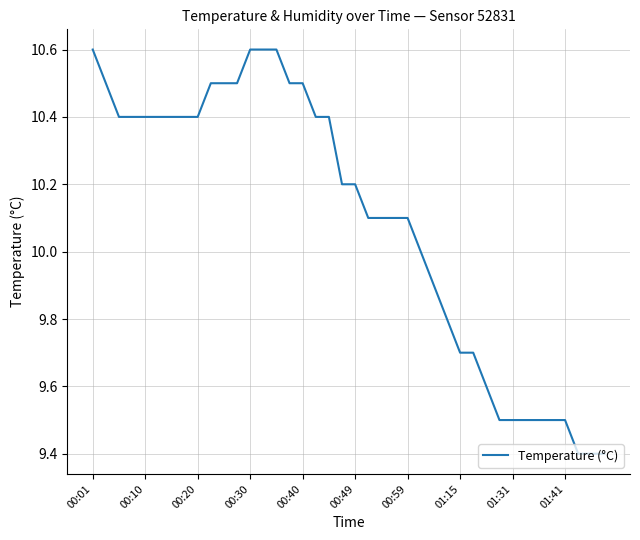

What is the smallest value displayed?

9.4